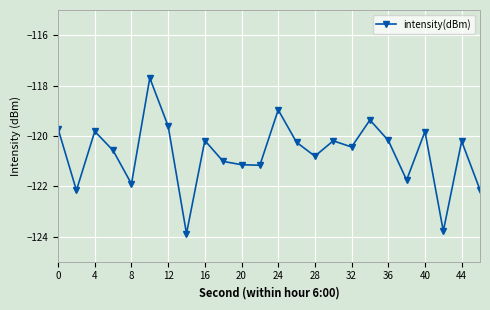

What is the value of the 20th point from the left?

-121.8